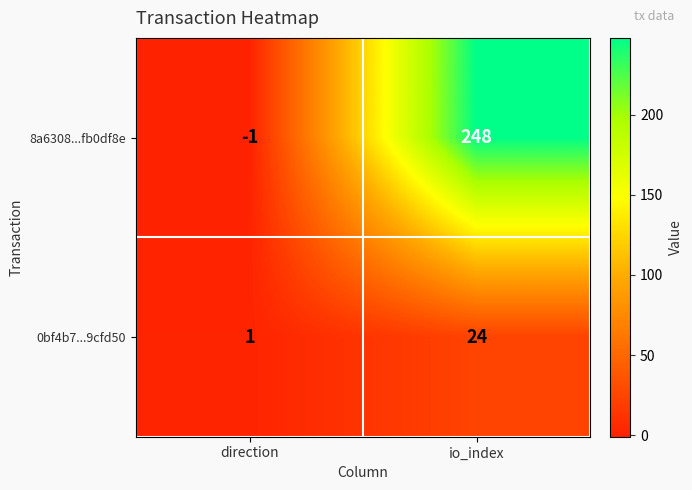

Which series changed the most between direction and io_index?

8a6308...fb0df8e